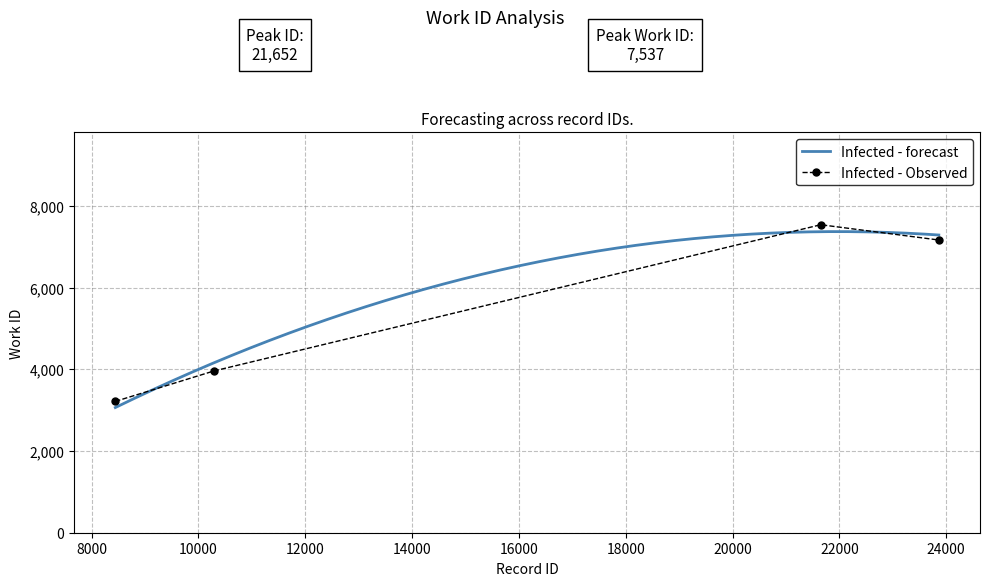

What is the value of the 2nd point from the left?

3957